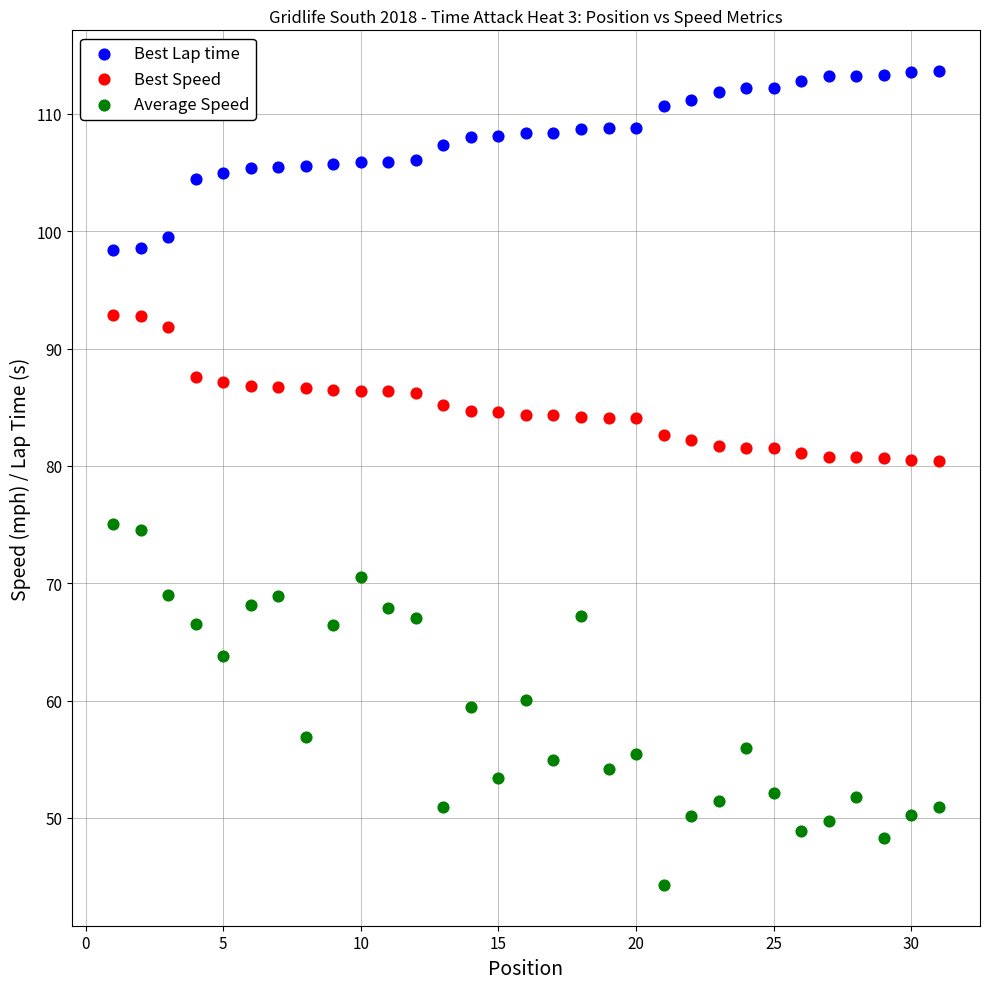

Across all data points, what is the range of X values (max minus min)?

30.0